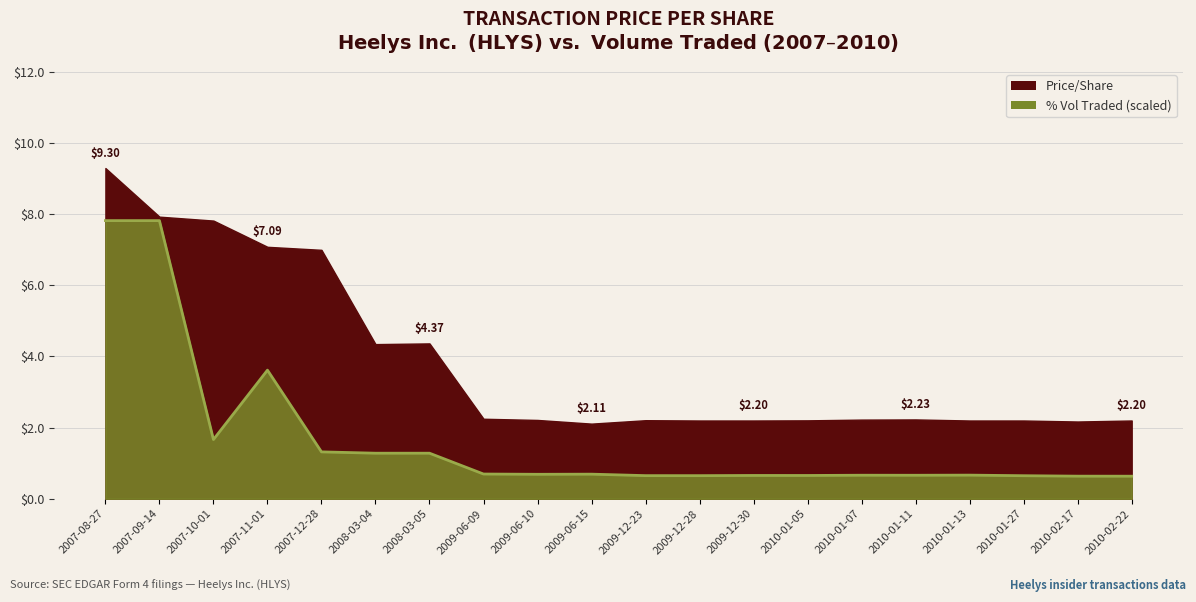

Where is the first local minimum?

2007-10-01